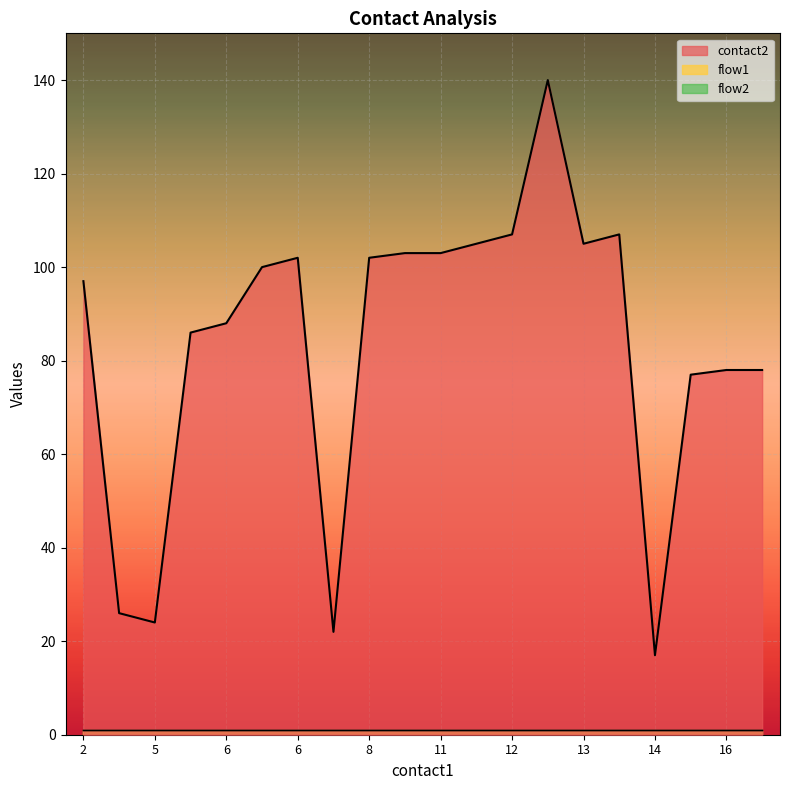

Reading right to left, transcribe all the data shown in this chart.

contact2: 78	78	77	17	107	105	140	107	105	103	103	102	22	102	100	88	86	24	26	97
flow1: 1	1	1	1	1	1	1	1	1	1	1	1	1	1	1	1	1	1	1	1
flow2: 1	1	1	1	1	1	1	1	1	1	1	1	1	1	1	1	1	1	1	1